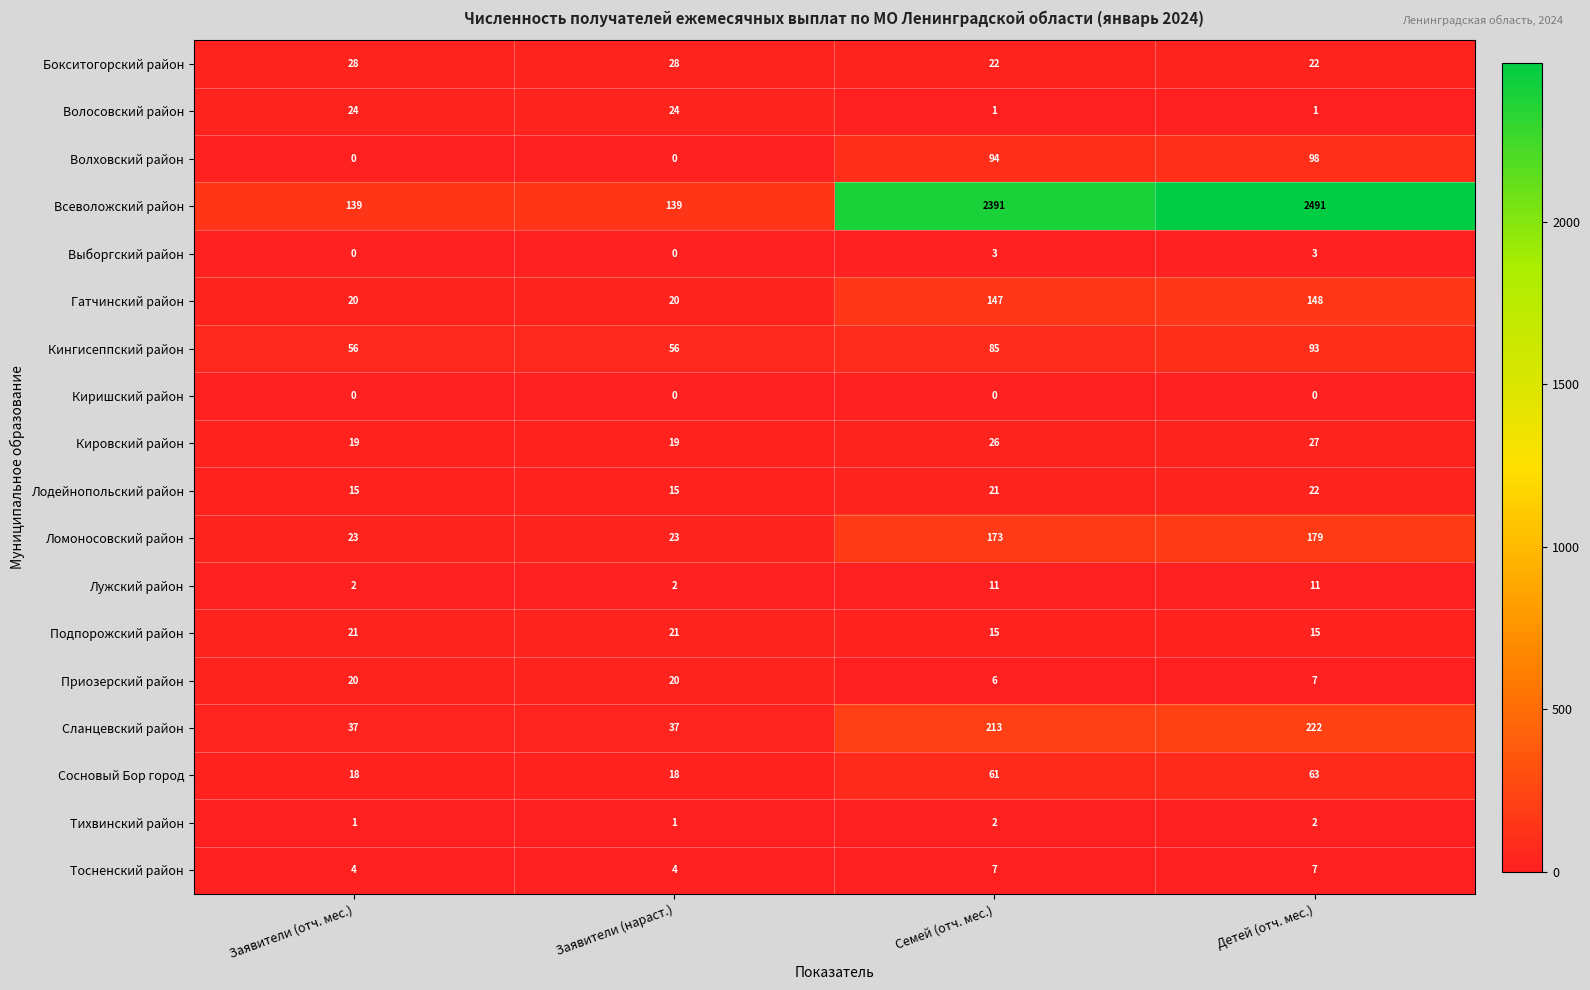

What is the sum of all Выборгский район values?

6